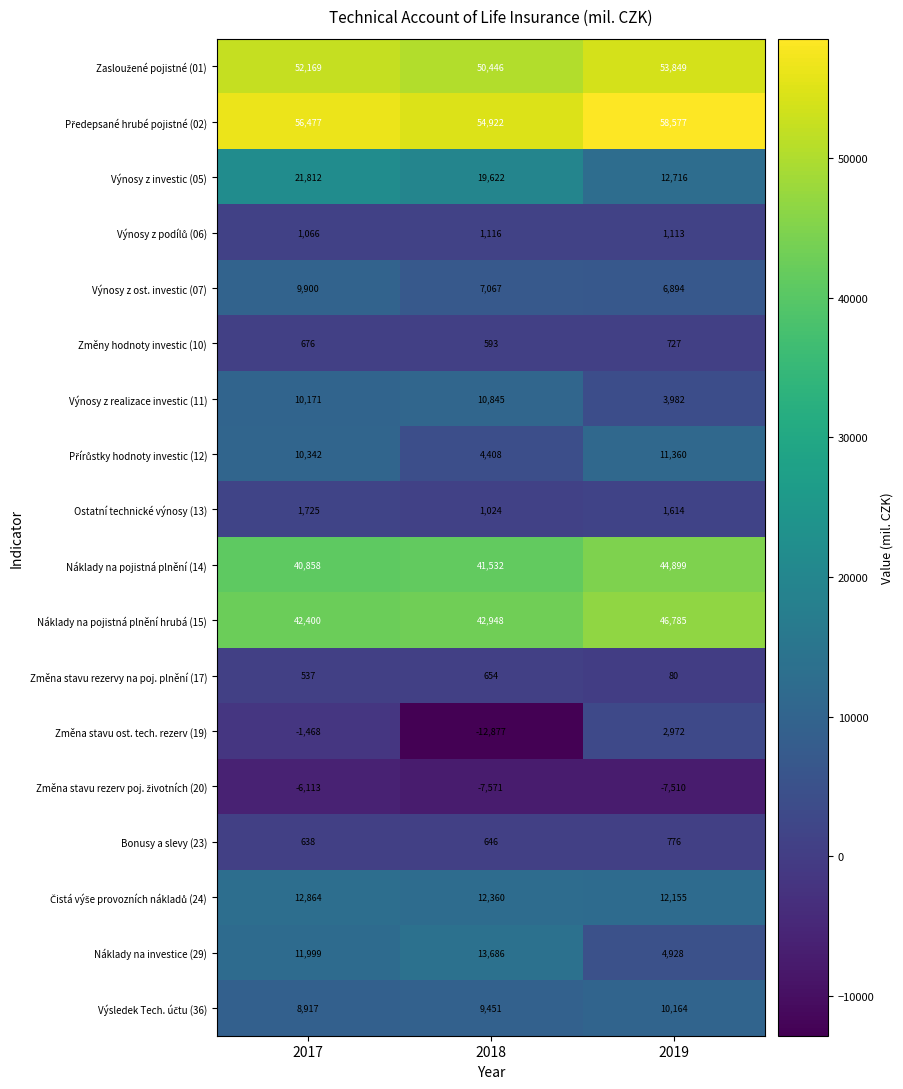

Is it true that Změna stavu rezervy na poj. plnění (17) equals 144 at 2019?

False